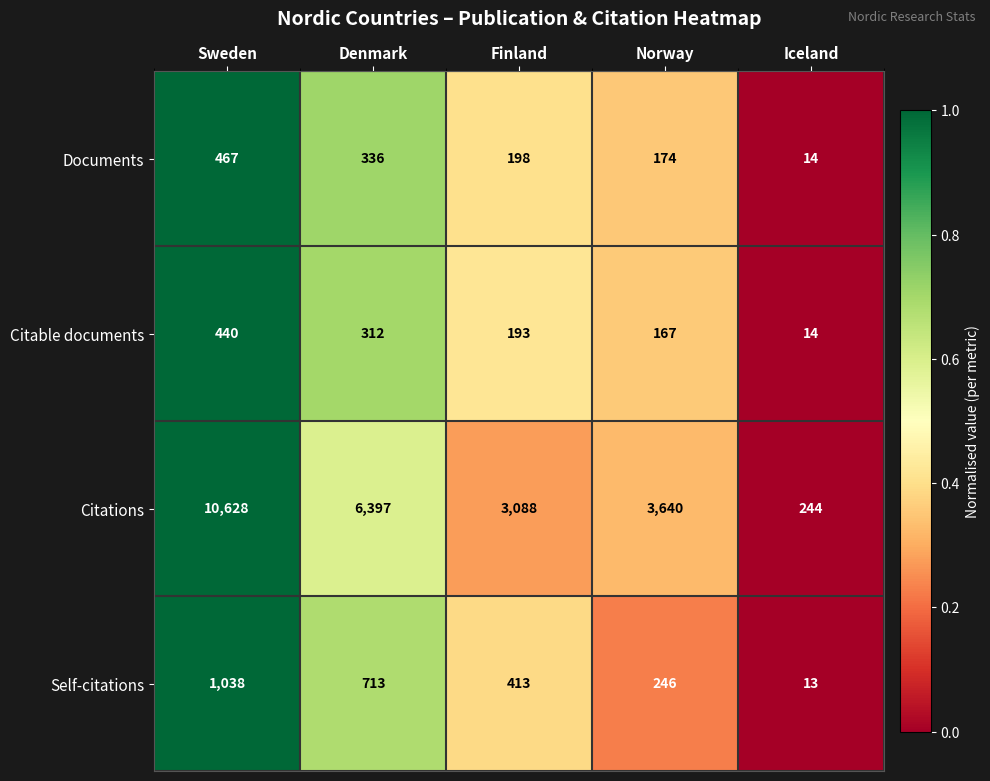

What is the average value of the Documents series?

238